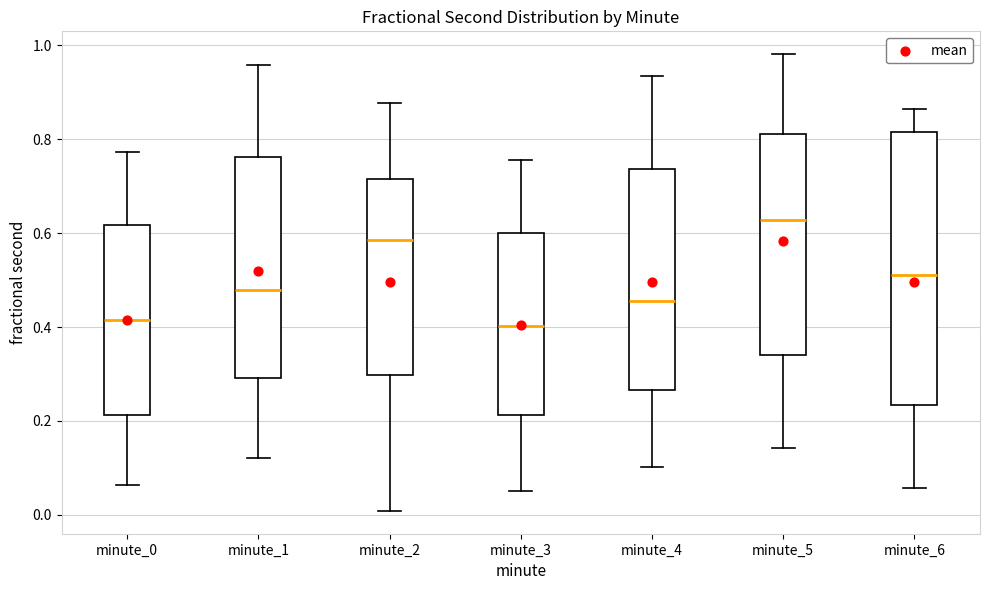

Where is the lower edge of the box for minute_0 on the y-axis? The values are not printed on the chart, so give them approximately, as read against the axis.

0.22